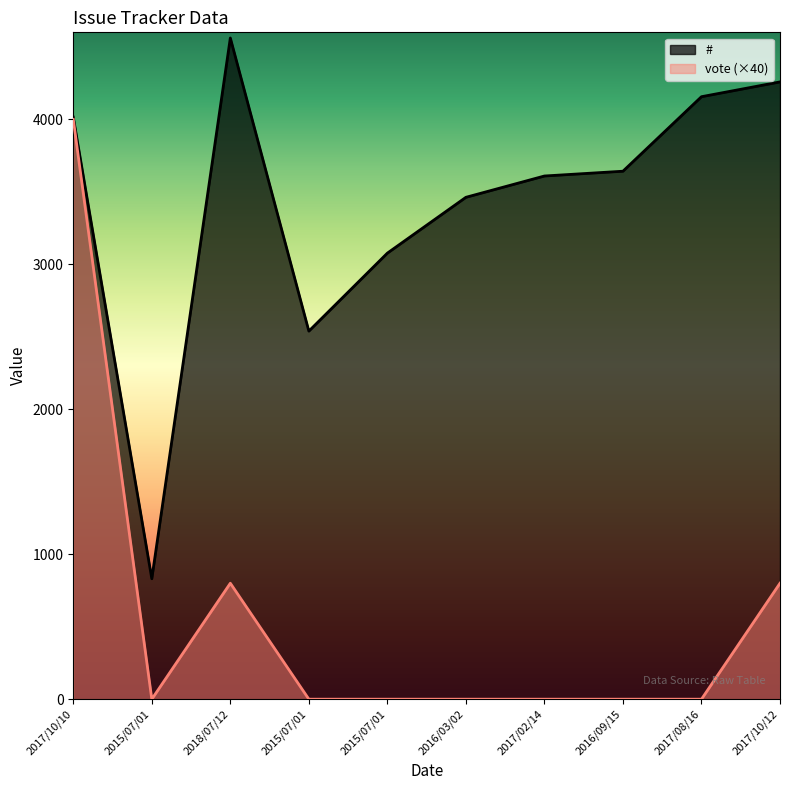

True or false: vote has a value of 800 at 2017/10/12.

True